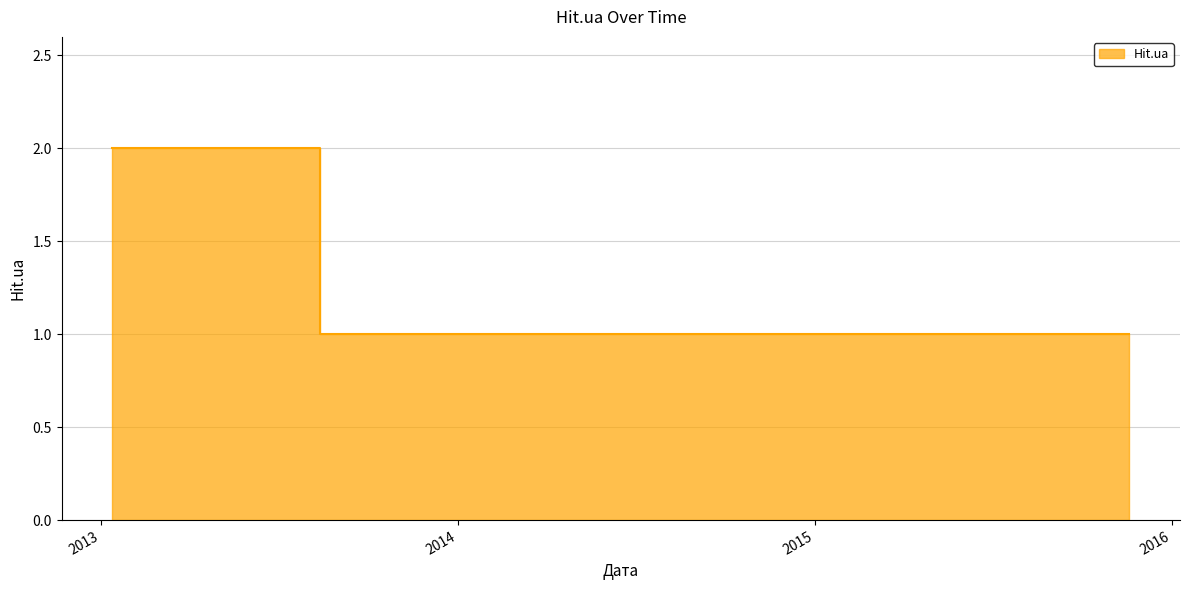

What is the value of the 3rd point from the left?

1